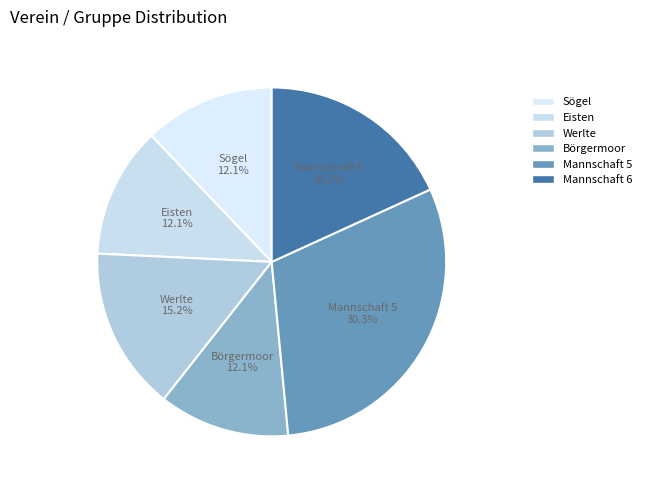

Between Sögel and Werlte, which is larger?

Werlte